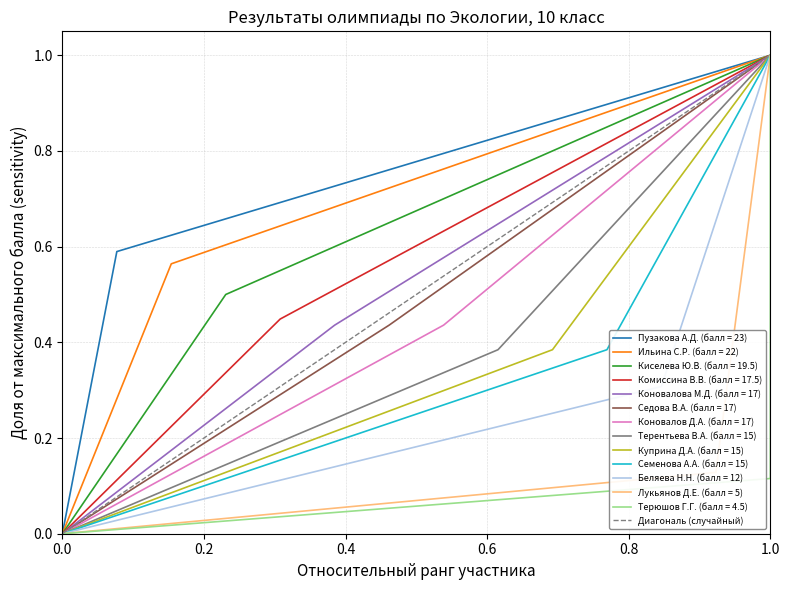

The Пузакова А.Д. (балл = 23) series shows 1.0 at 1.0. True or false?

True